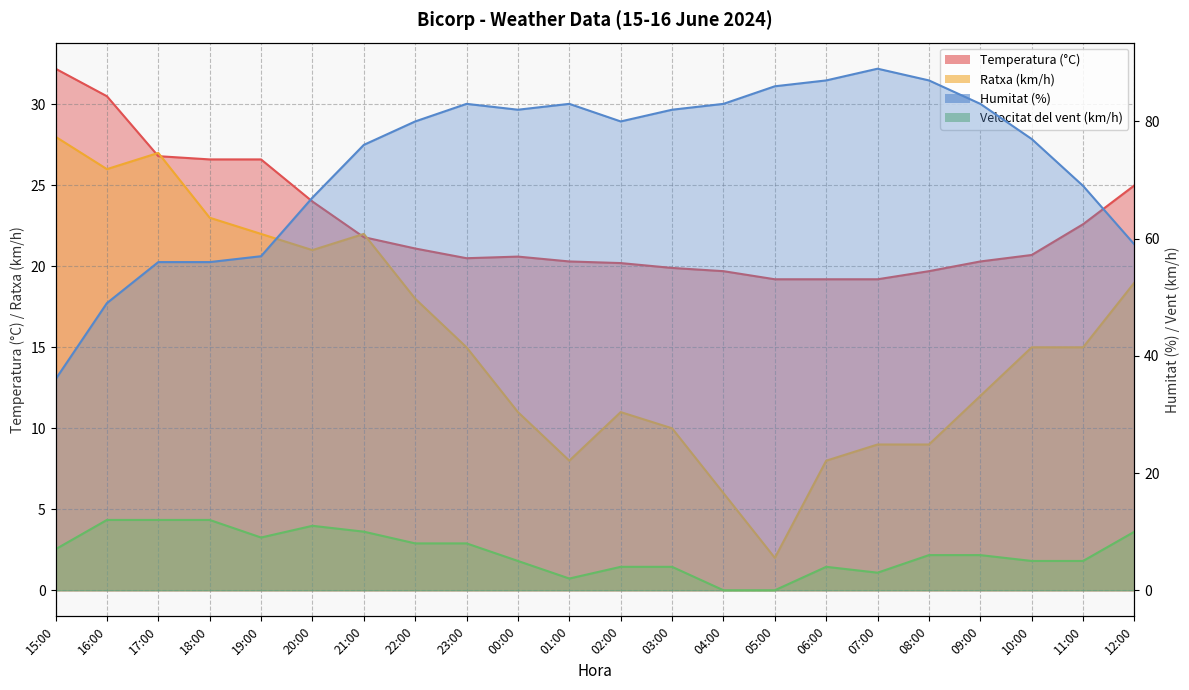

How many lines are shown in the chart?

4